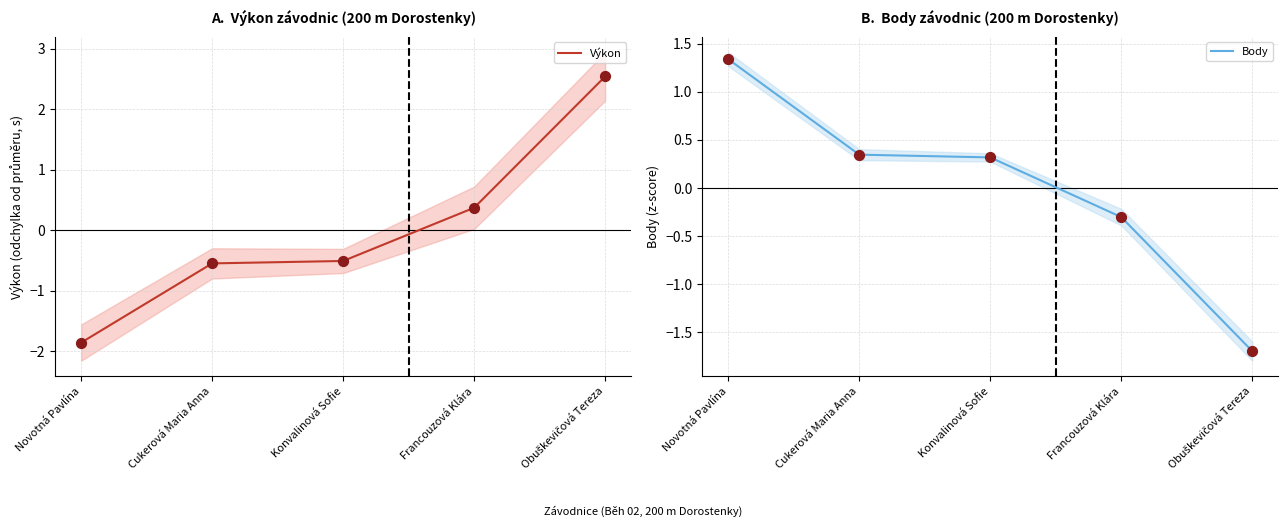

At how many categories does at least one series exceed 2?

1